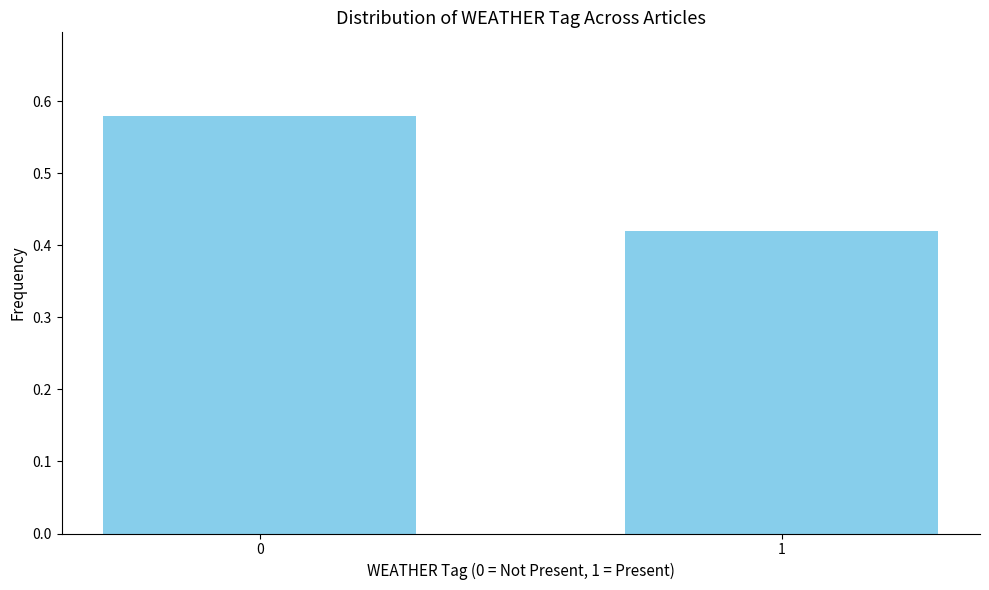

True or false: the data shows 0.4 at 0.

False